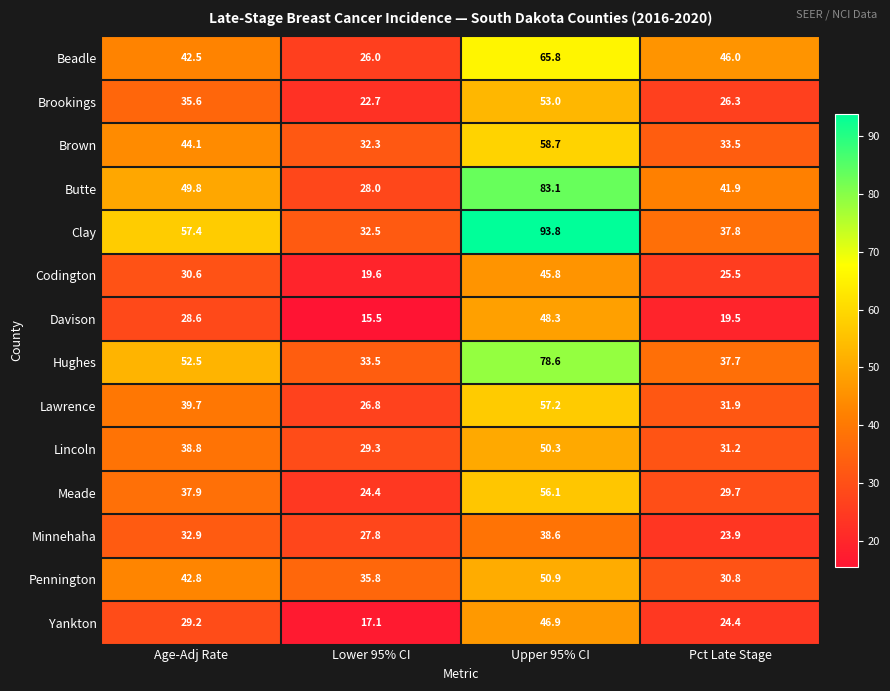

Is it true that Brown equals 33.5 at Pct Late Stage?

True